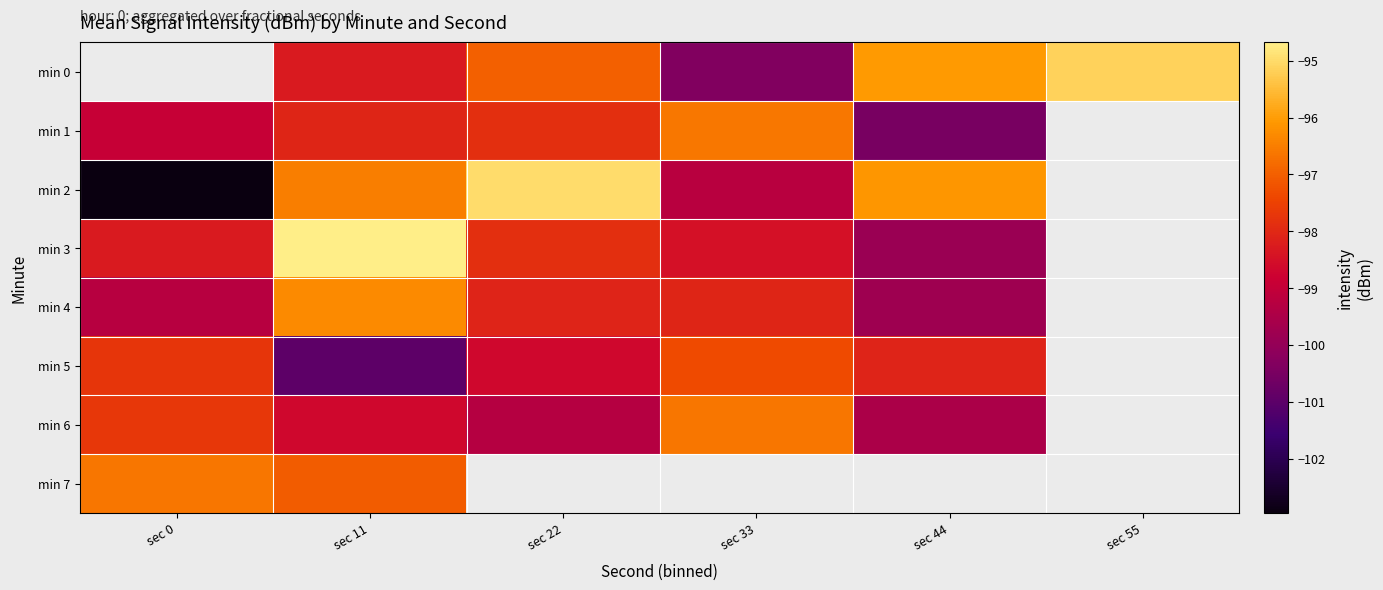

What is the minimum value shown in the chart?

-103.0